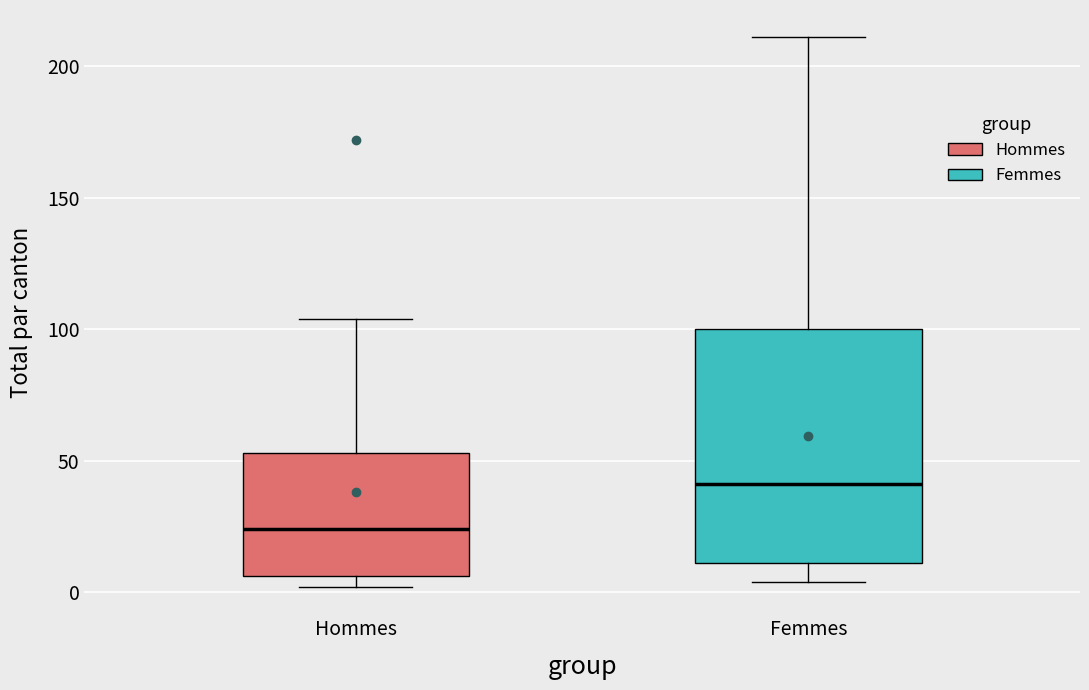

Comparing the boxes themselves (not the whiskers), which one is the tallest?

Femmes